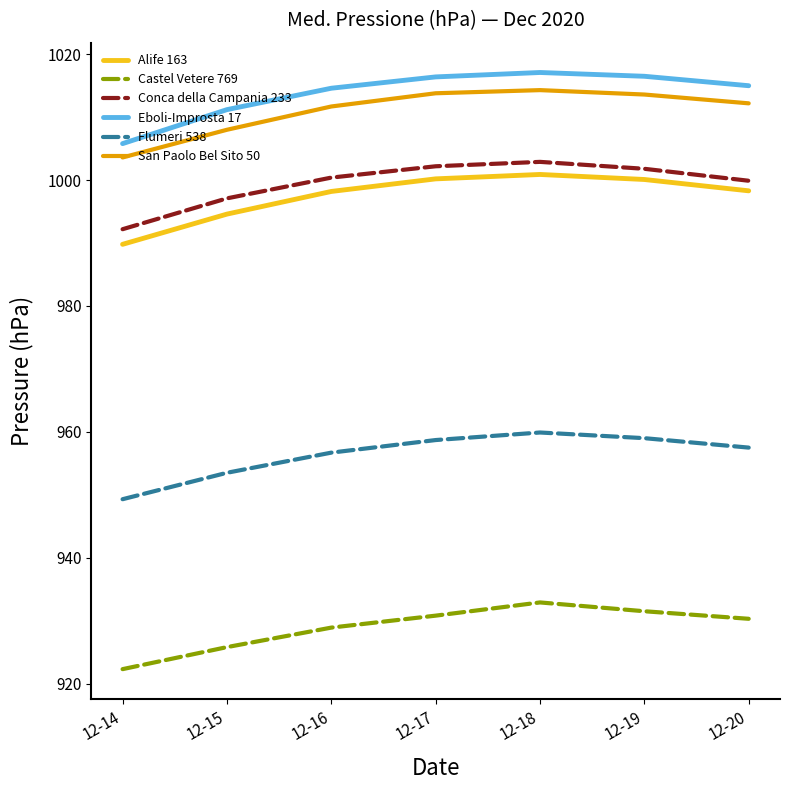

Is it true that Conca della Campania 233 equals 384.6 at 12-17?

False